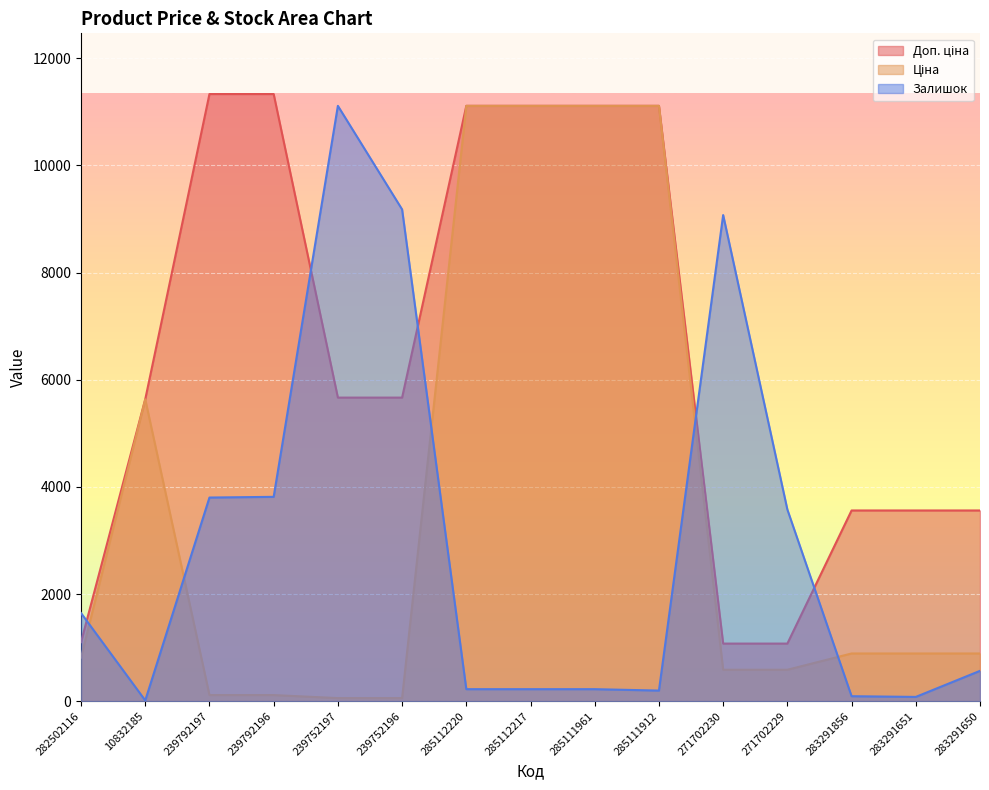

How many lines are shown in the chart?

3